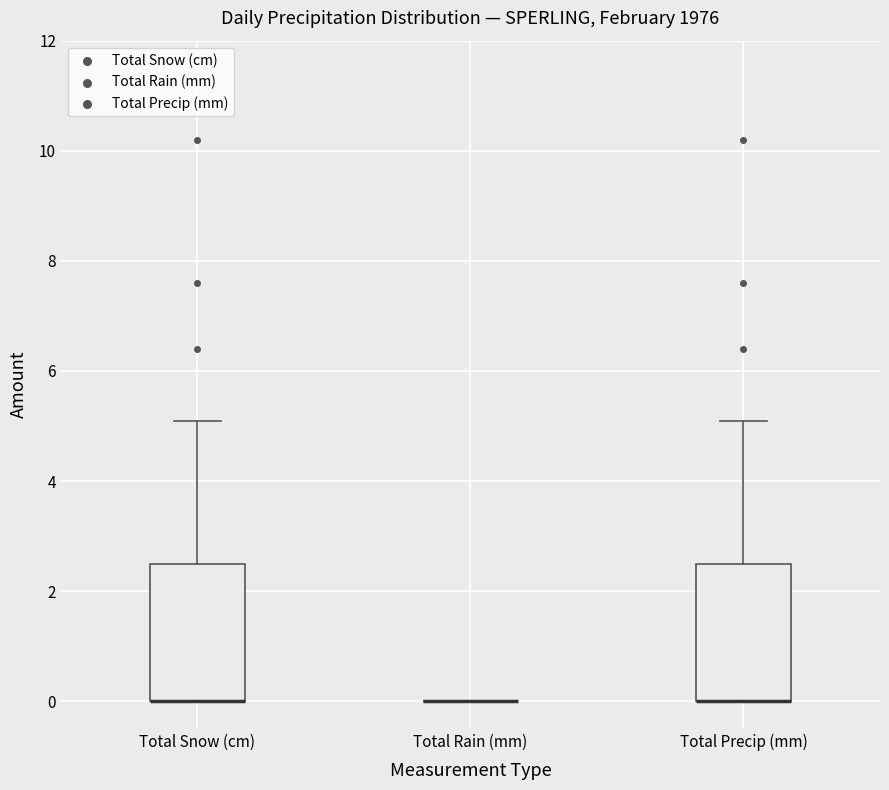

Reading left to right, transcribe this box plot: for each box, give where its median line is, the range the box spans, and where its two whiskers end, as read against the y-axis. The values are not printed on the chart, so give them approximately, as read against the axis.

Total Snow (cm): median 0.0 (drawn on the box's lower edge), box 0.0 to 2.6, whiskers 0.0 to 5.2
Total Rain (mm): box collapsed to a line at 0.0, whiskers 0.0 to 0.0
Total Precip (mm): median 0.0 (drawn on the box's lower edge), box 0.0 to 2.6, whiskers 0.0 to 5.2